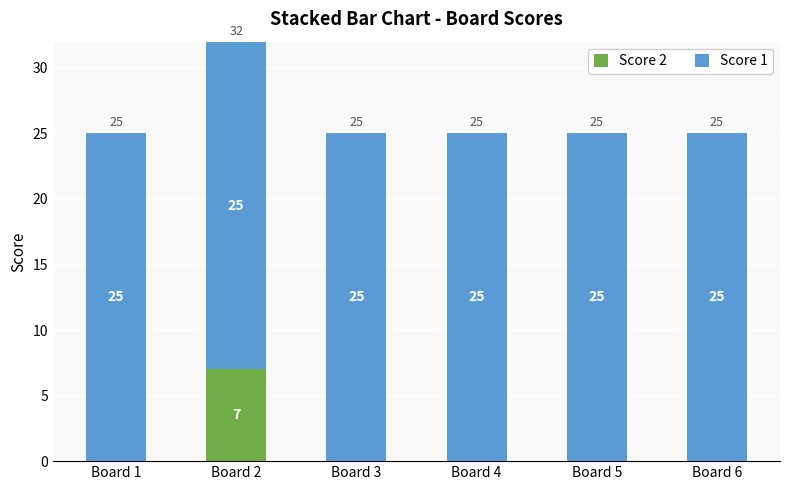

Reading left to right, what are the values for Score 2?

Board 1=0	Board 2=7	Board 3=0	Board 4=0	Board 5=0	Board 6=0